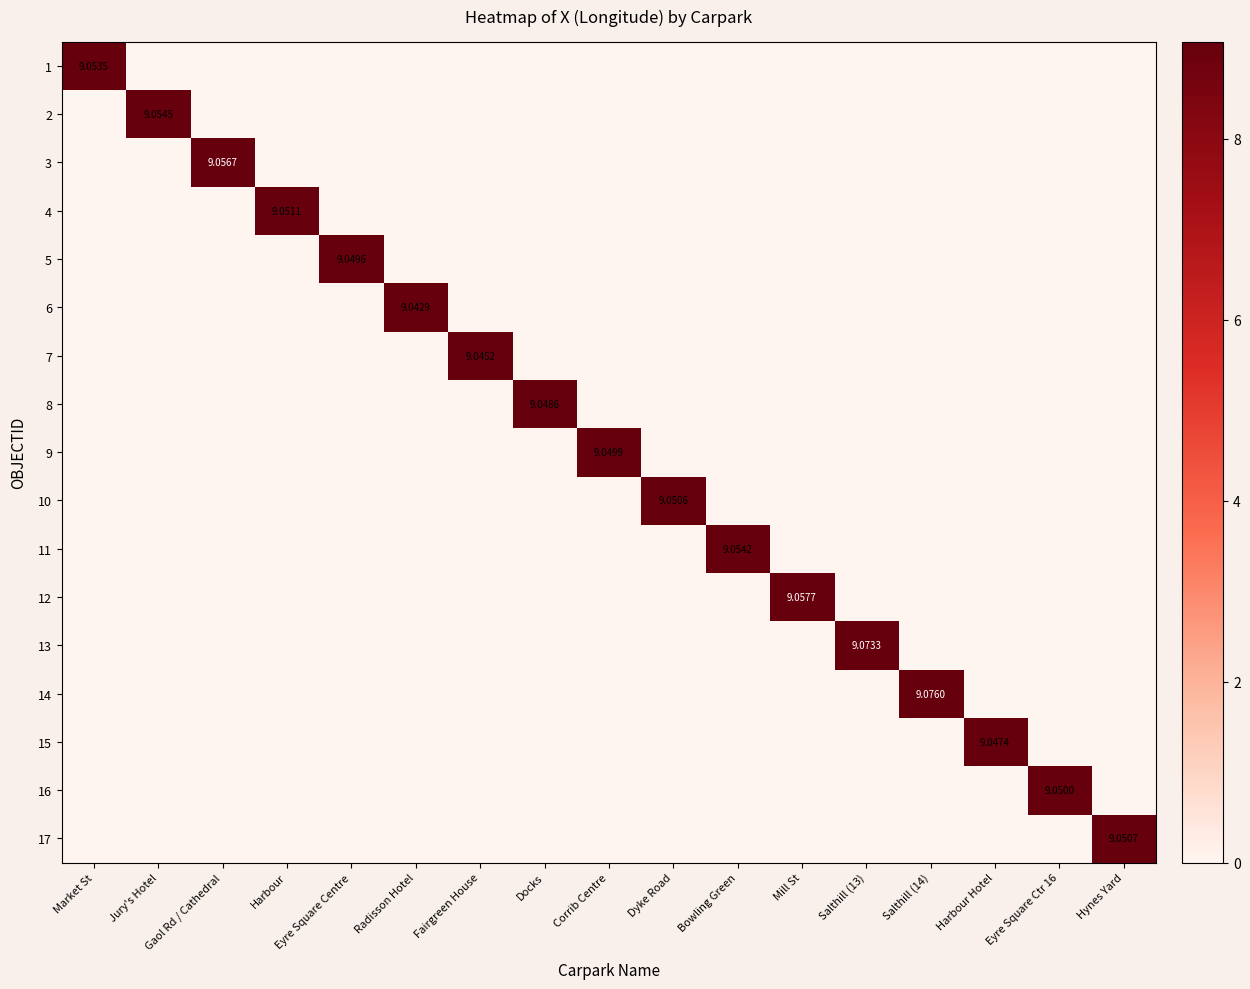

The 14 series shows 0.0 at Corrib Centre. True or false?

True